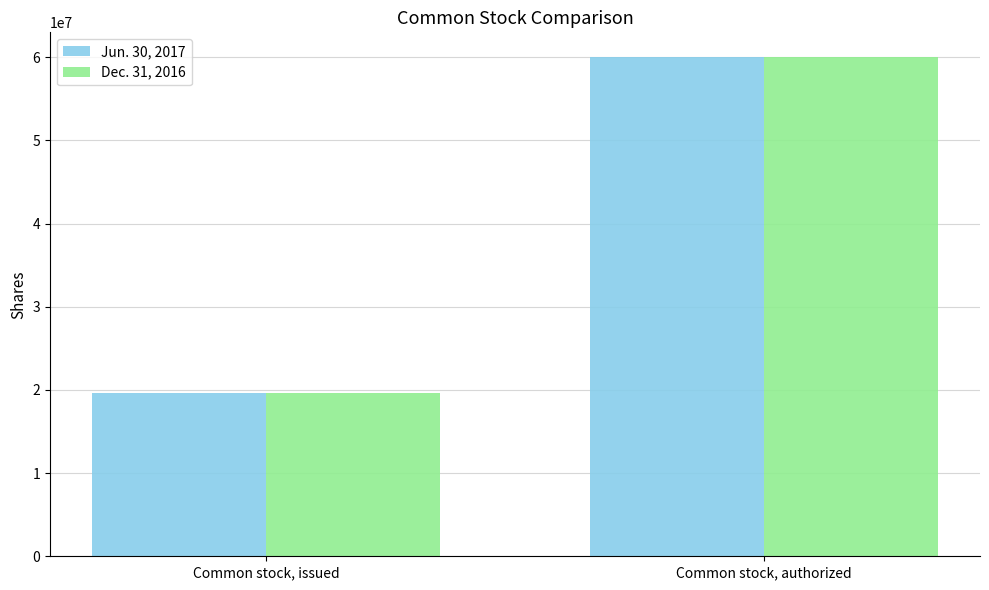

Reading left to right, list all the values displayed in this chart.

Jun. 30, 2017: 19606266	60000000
Dec. 31, 2016: 19581266	60000000